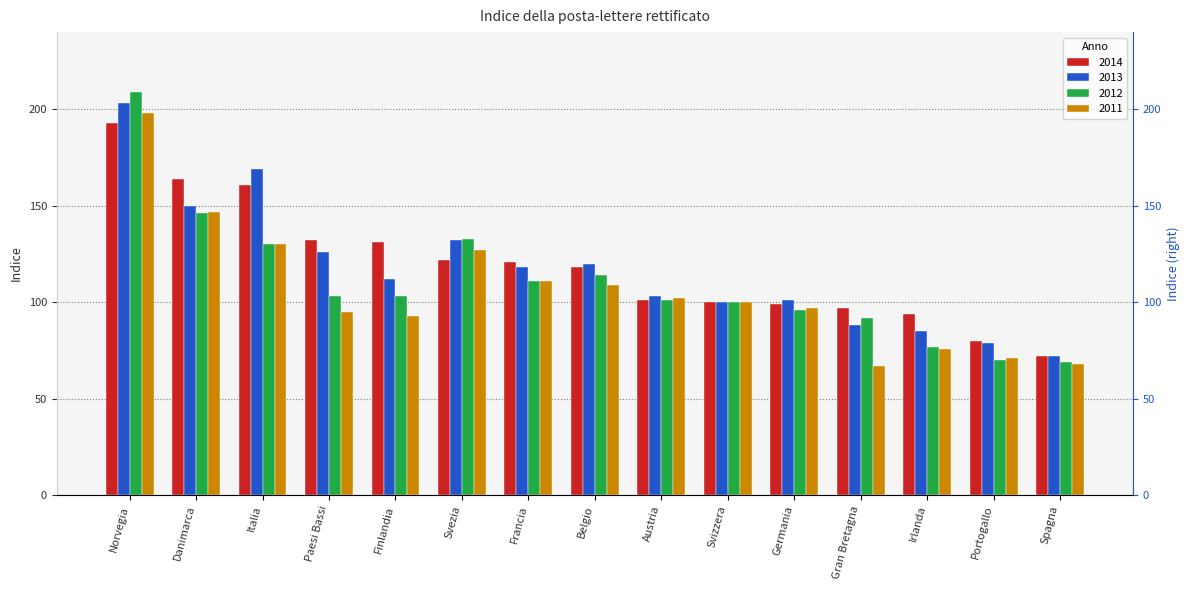

List the series in order of their peak value, highest first.

2012, 2013, 2011, 2014